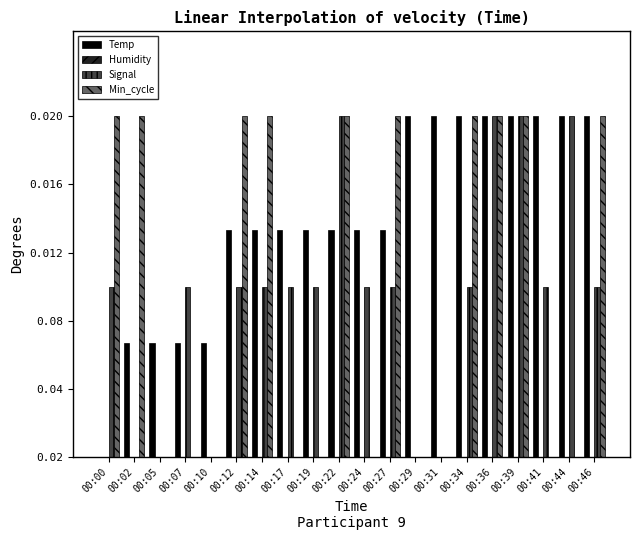

How many values in the Signal series exceed 0?

15